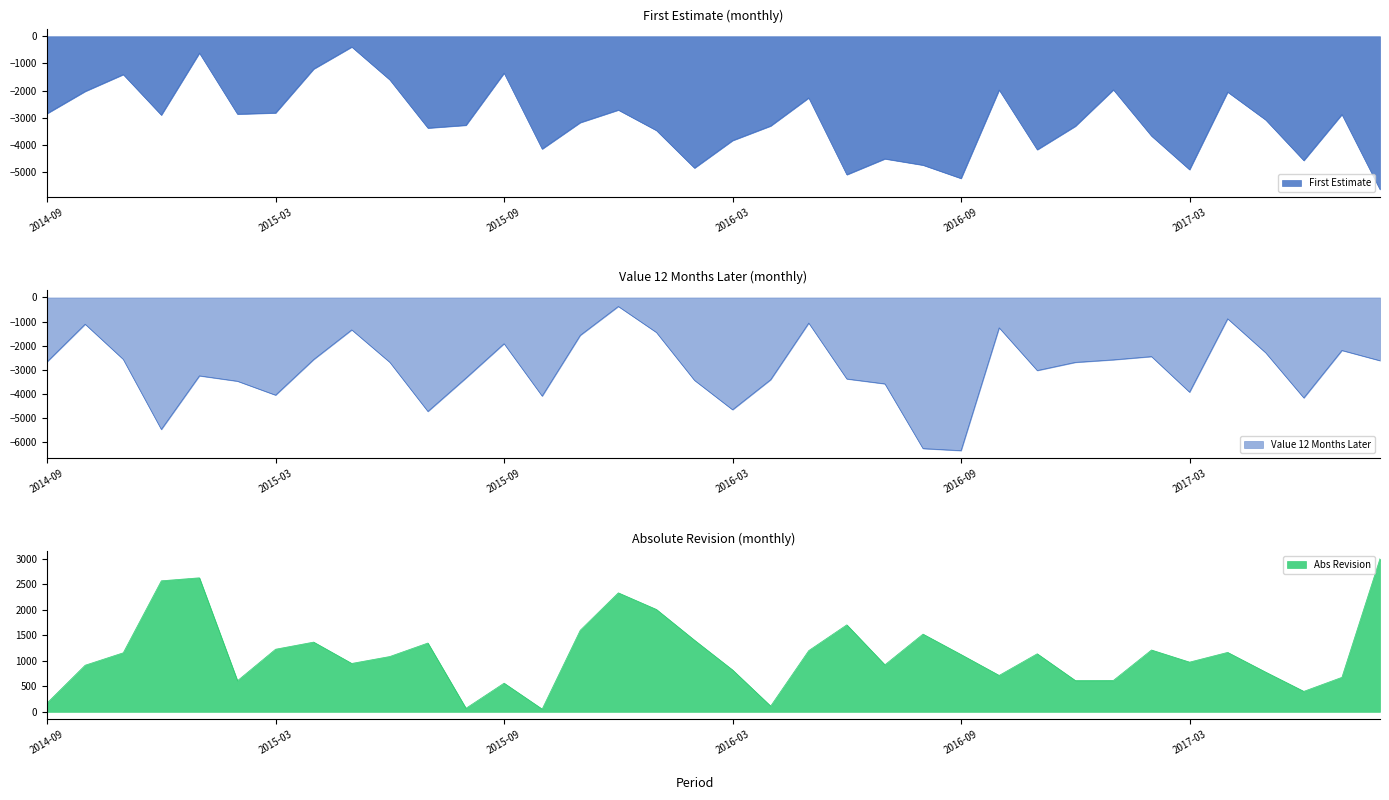

What is the difference between the Abs Revision values at 2015-02 and 2016-09?

513